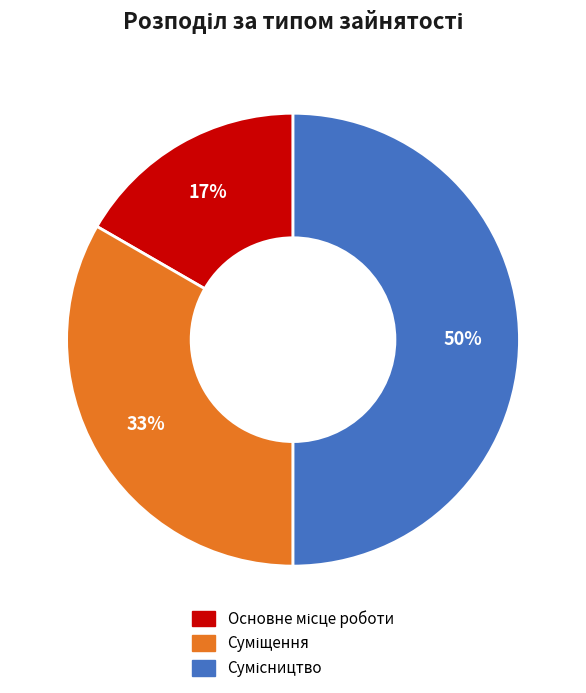

To the nearest percent, what is the difference between the largest and smallest slice percentages?

33%